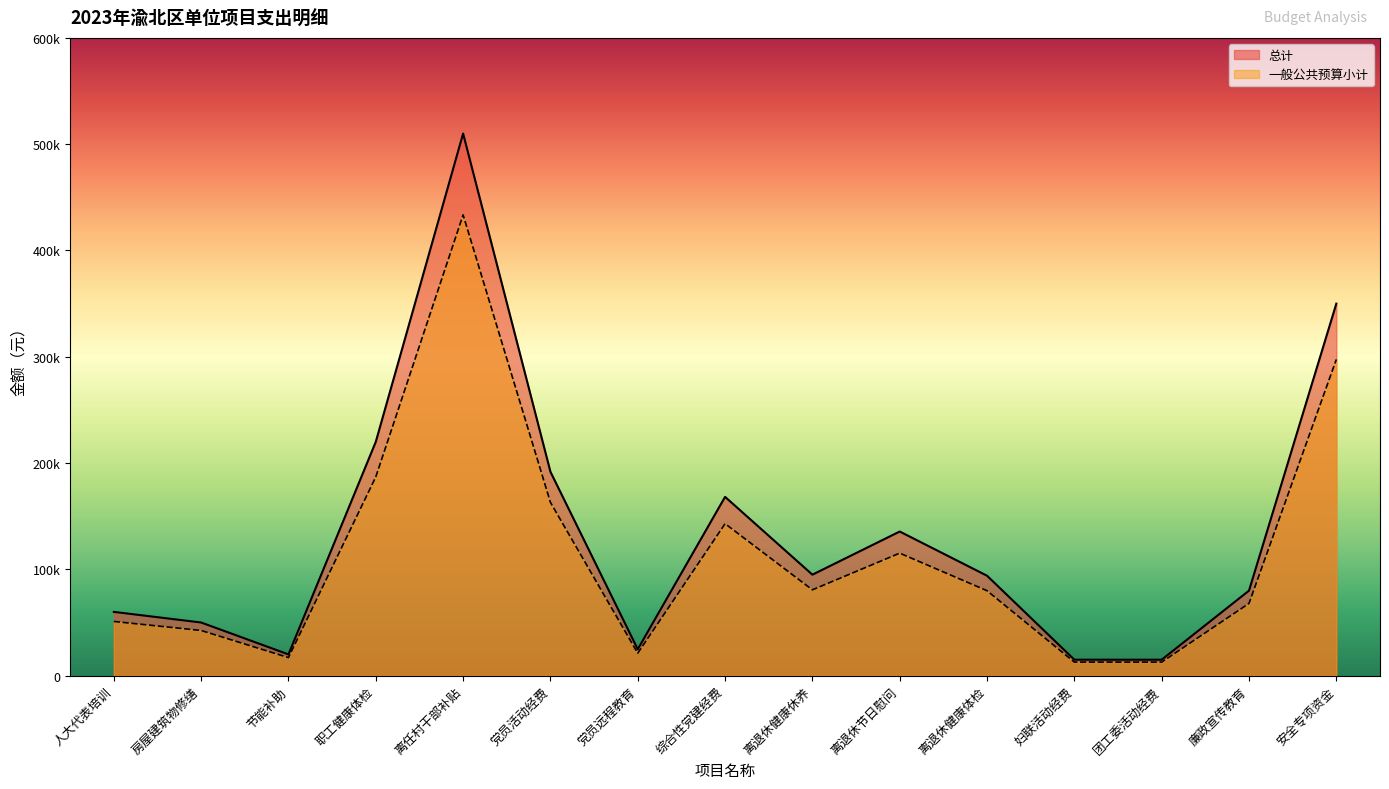

Which series has the widest spread of values?

总计